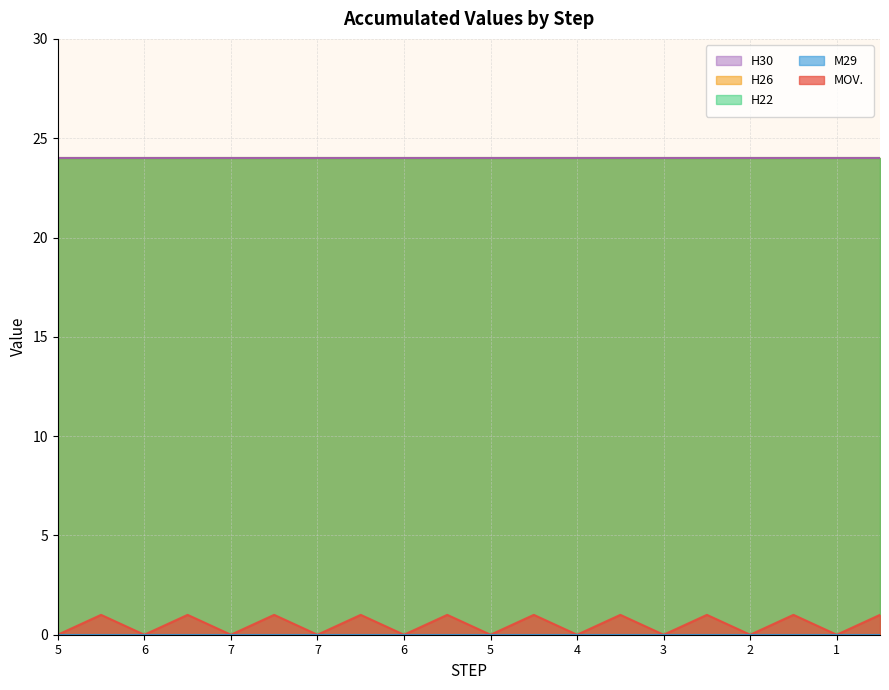

Does the chart have visible grid lines?

Yes